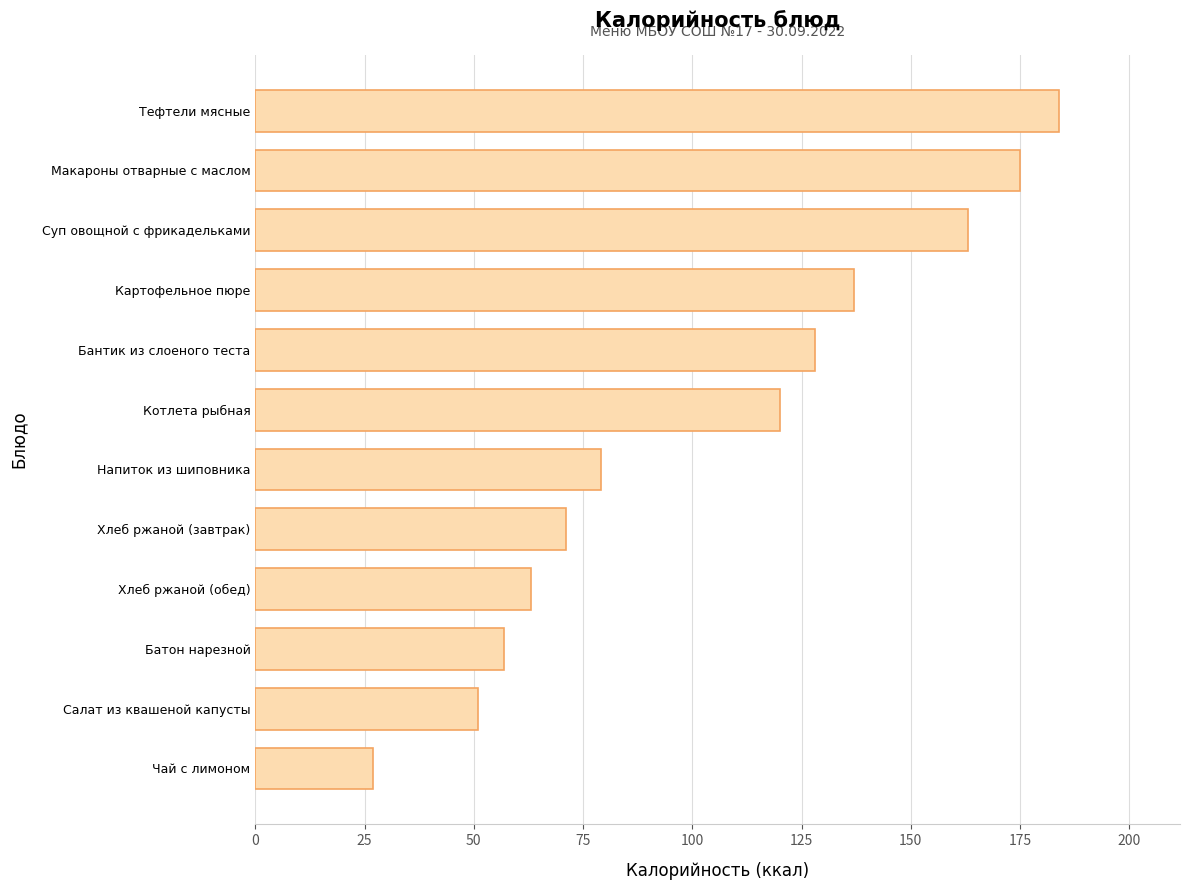

Between Хлеб ржаной (обед) and Хлеб ржаной (завтрак), which is larger?

Хлеб ржаной (завтрак)